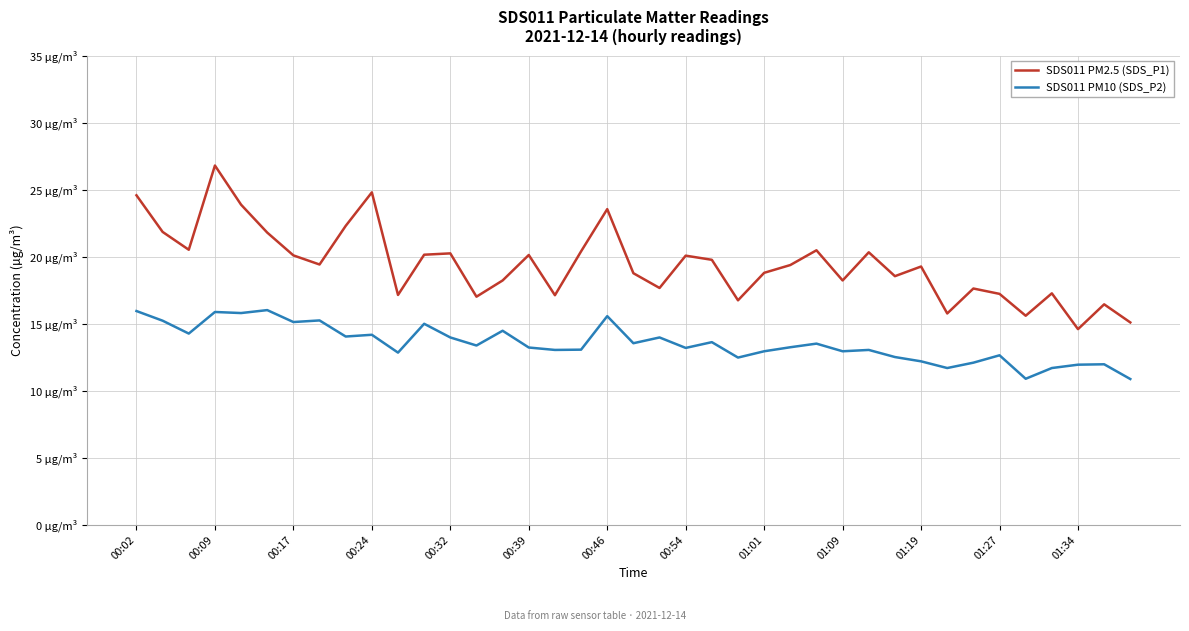

What are all the series names shown in the legend?

SDS011 PM2.5 (SDS_P1), SDS011 PM10 (SDS_P2)